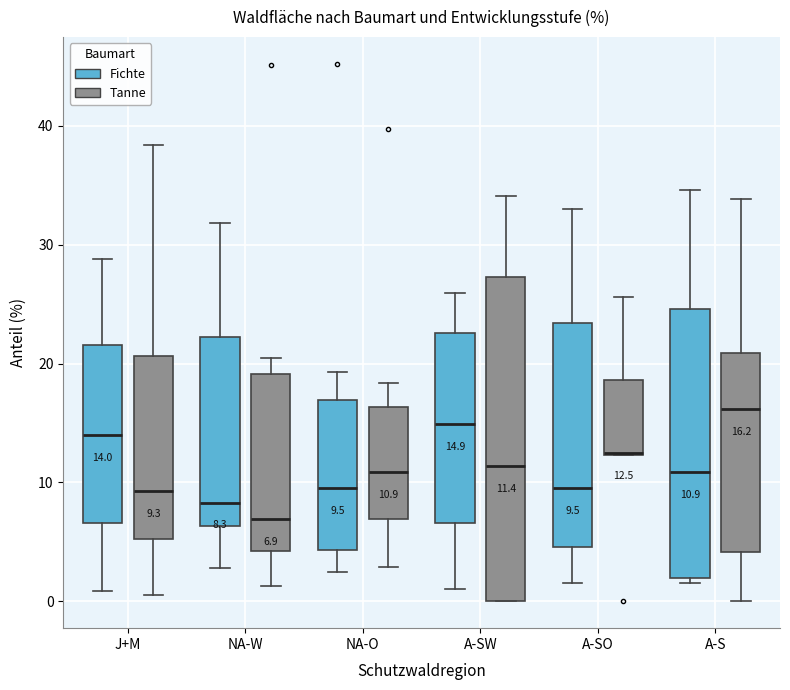

Which box has the highest median line?

A-S (Tanne)